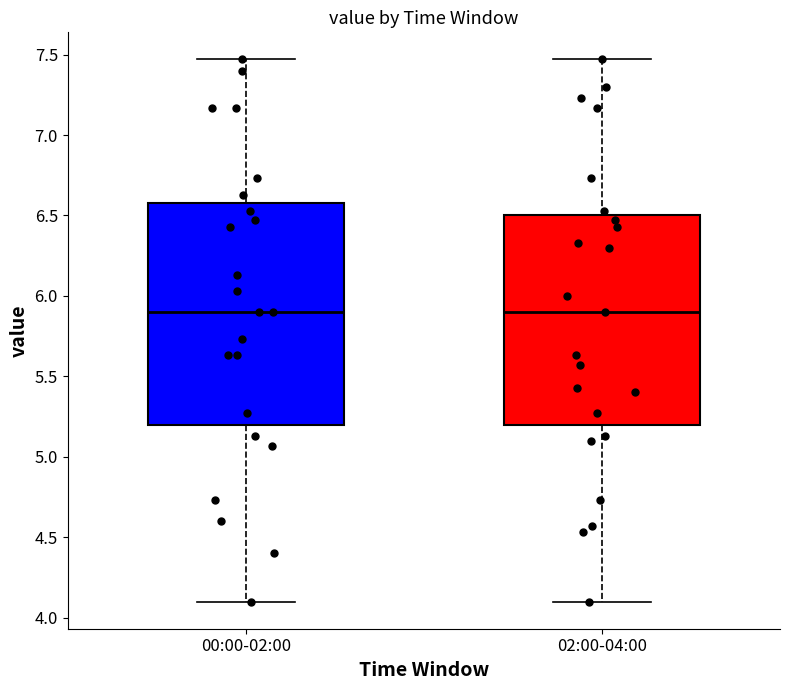

Where does the upper whisker of the box for 02:00-04:00 end on the y-axis? The values are not printed on the chart, so give them approximately, as read against the axis.

7.45